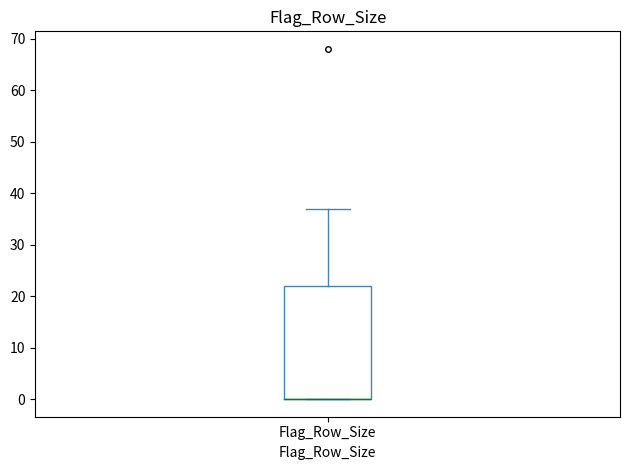

Transcribe this box plot: give where the median line is, the range the box spans, and where the two whiskers end, as read against the y-axis. The values are not printed on the chart, so give them approximately, as read against the axis.

median 0 (drawn on the box's lower edge), box 0 to 22, whiskers 0 to 37